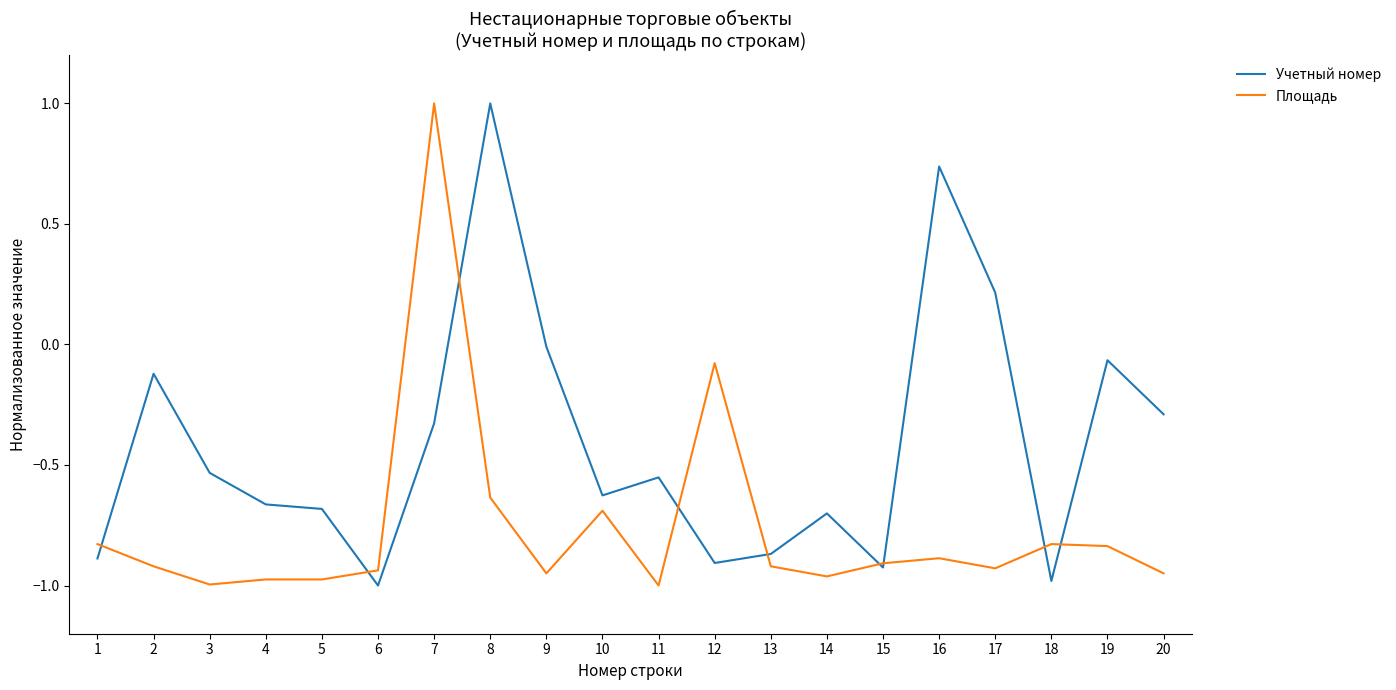

The value of Площадь at 6 is -0.6. True or false?

False